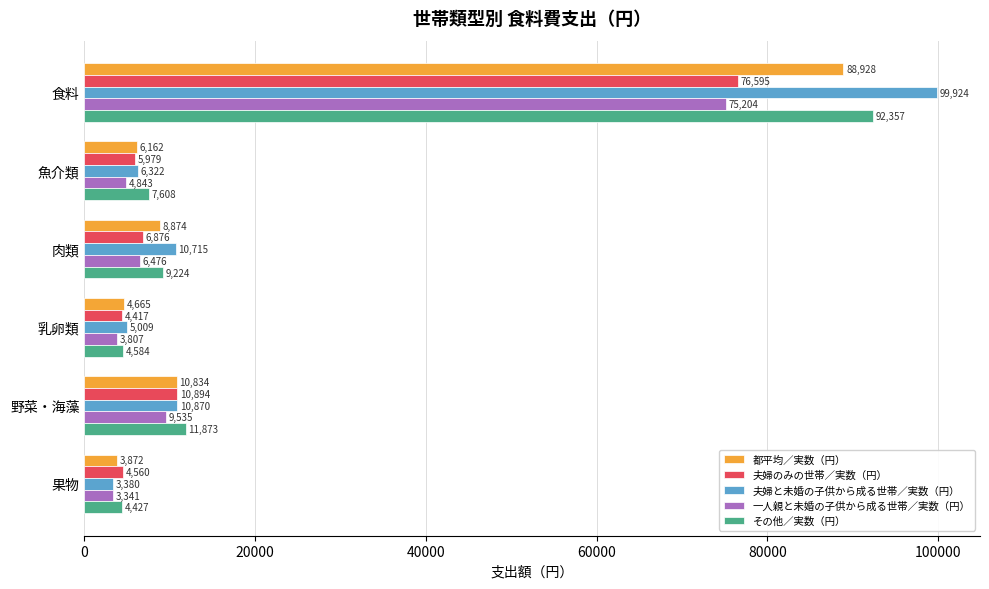

What value does the 一人親と未婚の子供から成る世帯／実数（円） series have at 食料, to the nearest 50?

75200